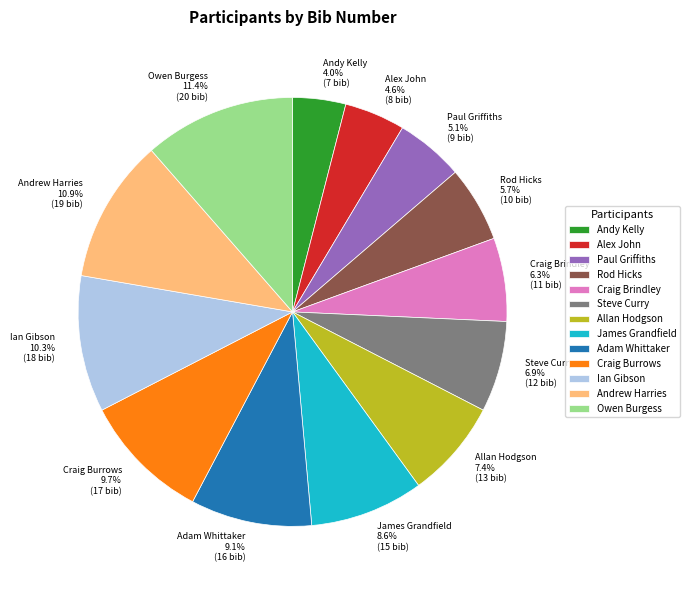

Do Craig Brindley and Rod Hicks together represent more than half of the pie?

No